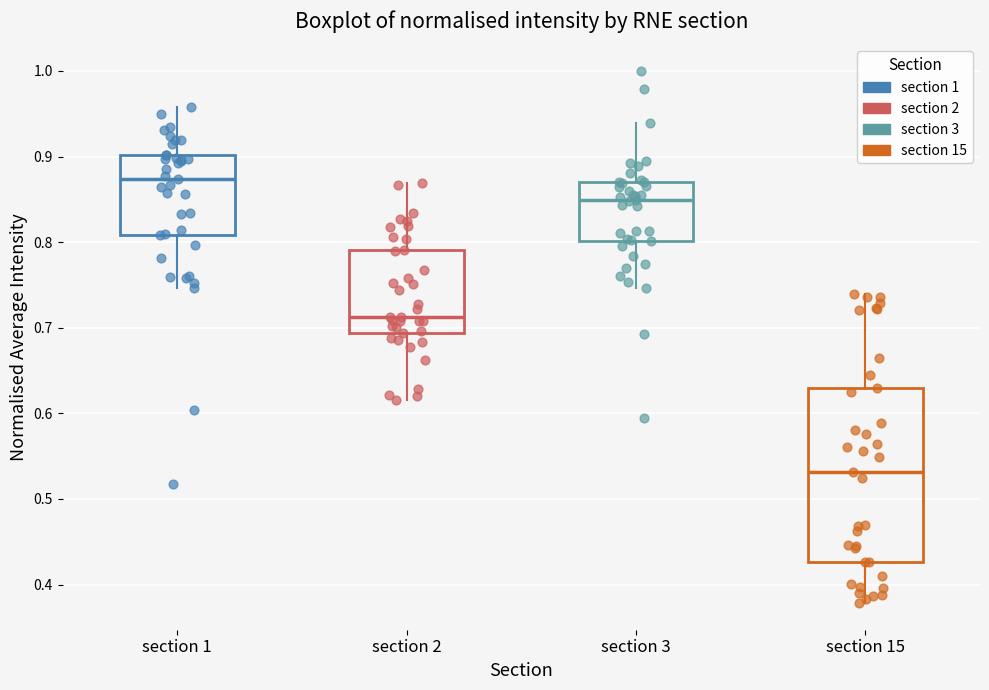

Which box's median line is the lowest?

section 15